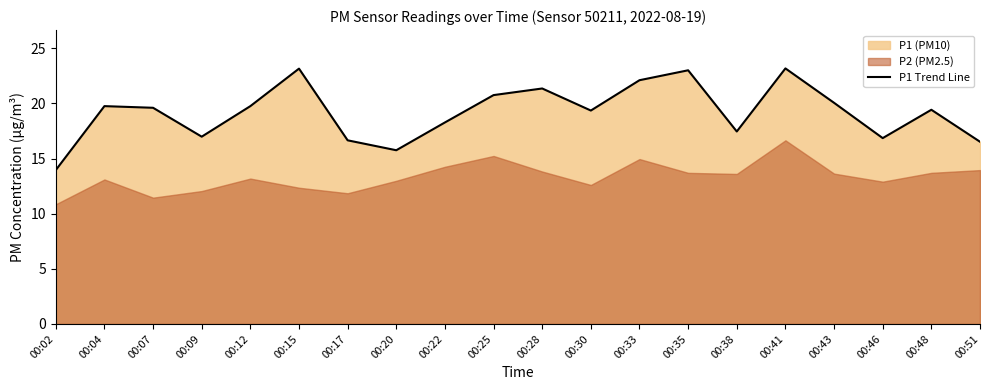

True or false: the data shows 31.5 at 00:22.

False